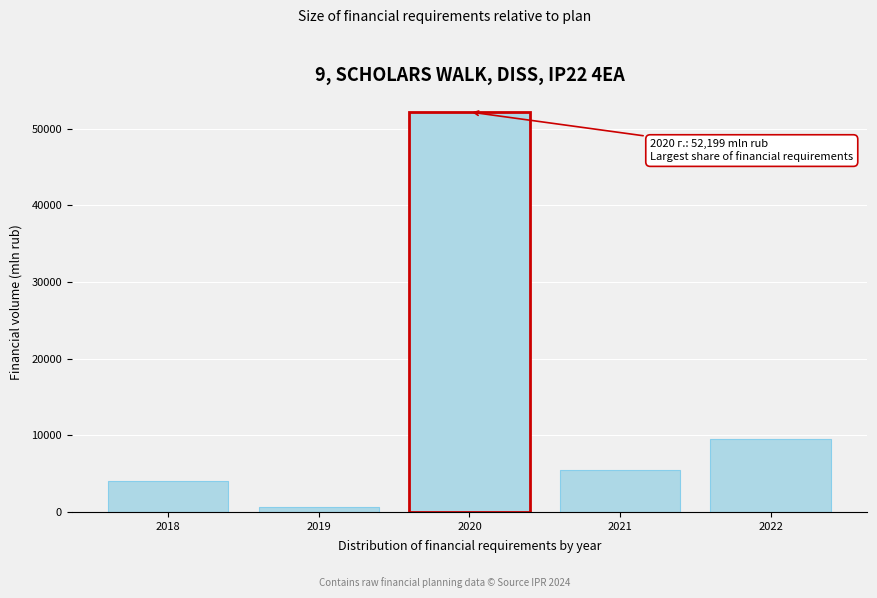

Reading right to left, list all the values displayed in this chart.

2022=9488.9	2021=5479.1	2020=52199.4	2019=683.9	2018=4064.2